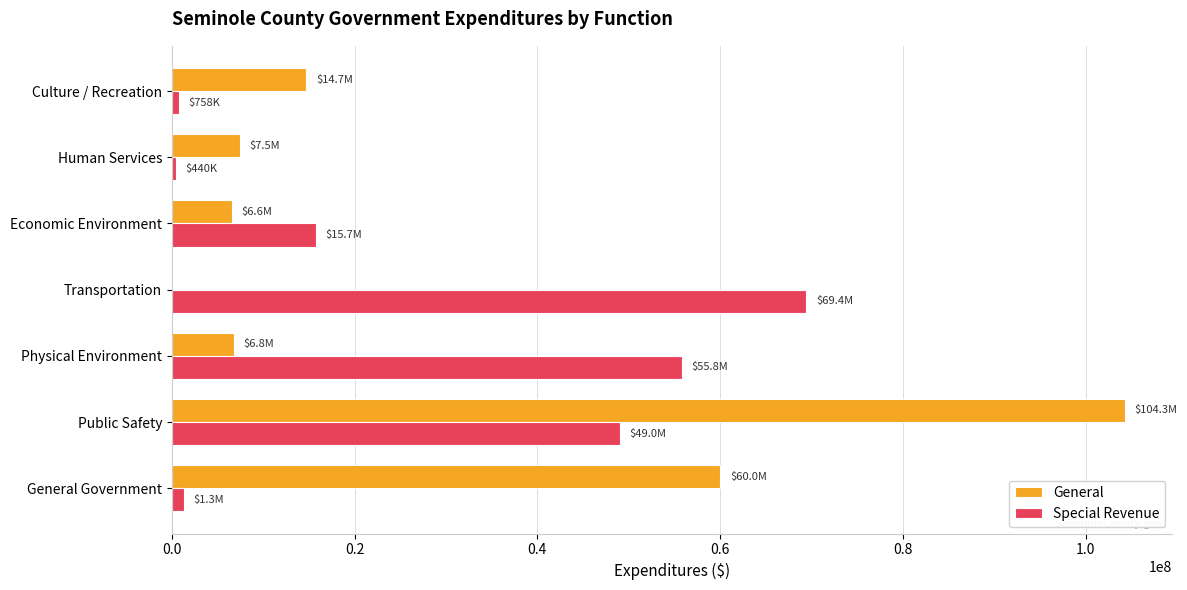

Between Public Safety and Transportation, which series saw the biggest shift?

General